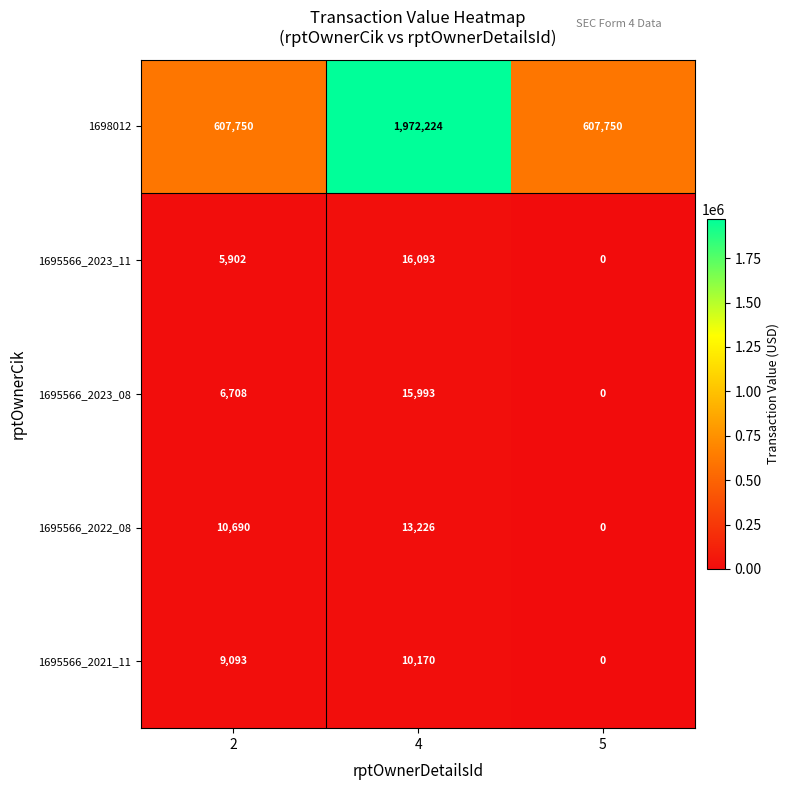

Reading right to left, list all the values displayed in this chart.

1698012: 5=607750	4=1972224	2=607750
1695566_2023_11: 5=0	4=16093	2=5902
1695566_2023_08: 5=0	4=15993	2=6708
1695566_2022_08: 5=0	4=13226	2=10690
1695566_2021_11: 5=0	4=10170	2=9093